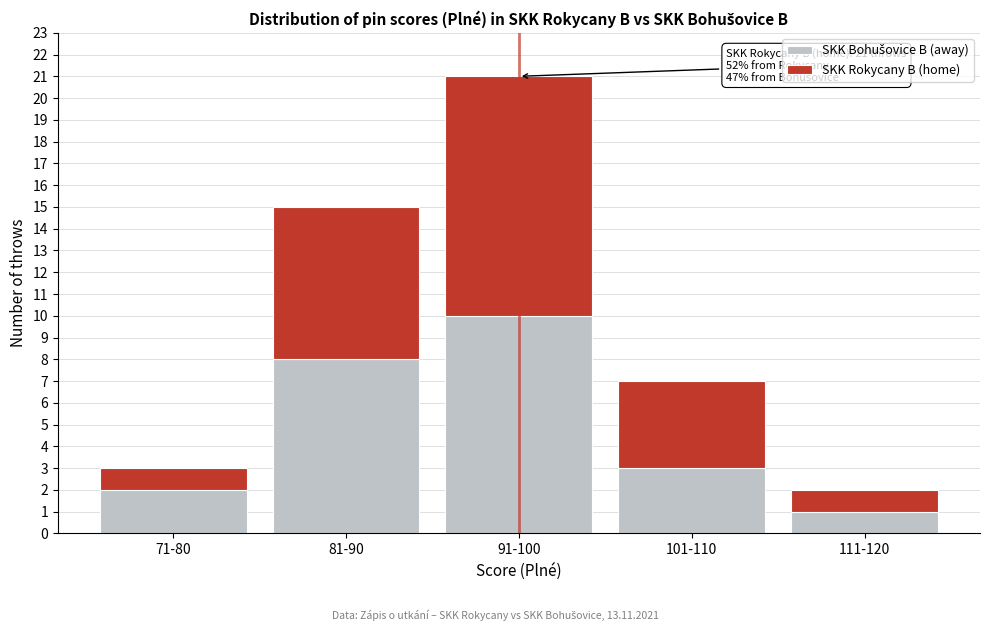

At which category is the sum across all series the highest?

91-100